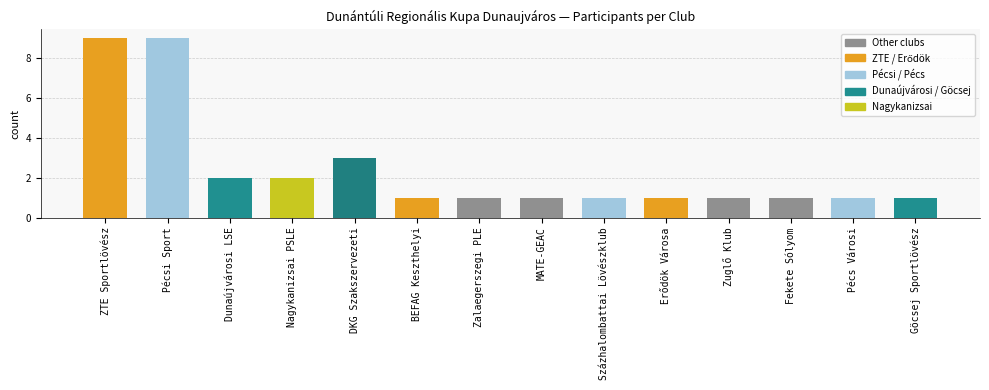

Is it true that the value at Pécsi Sport is 6?

False